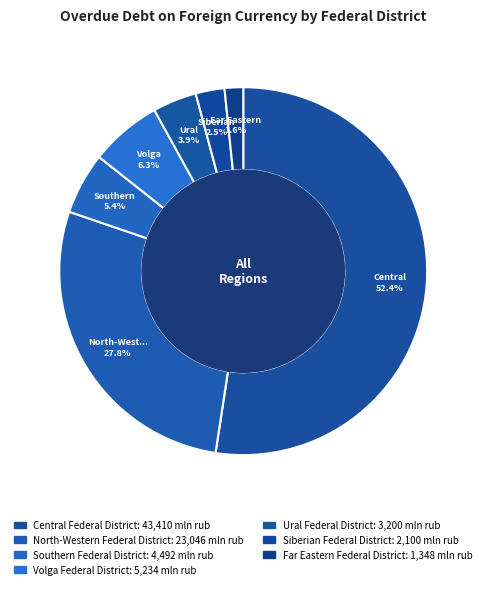

Count the number of slices in the pie.

7